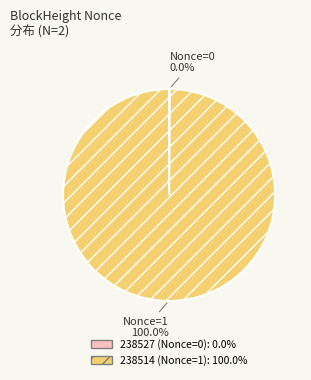

To the nearest percent, what is the difference between the largest and smallest slice percentages?

100%